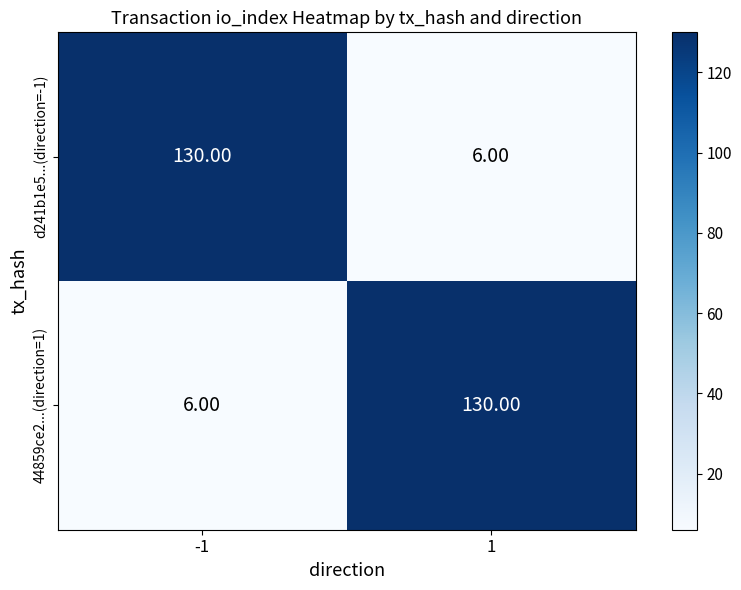

What is the sum of the d241b1e5...(direction=-1) values at 1 and -1?

136